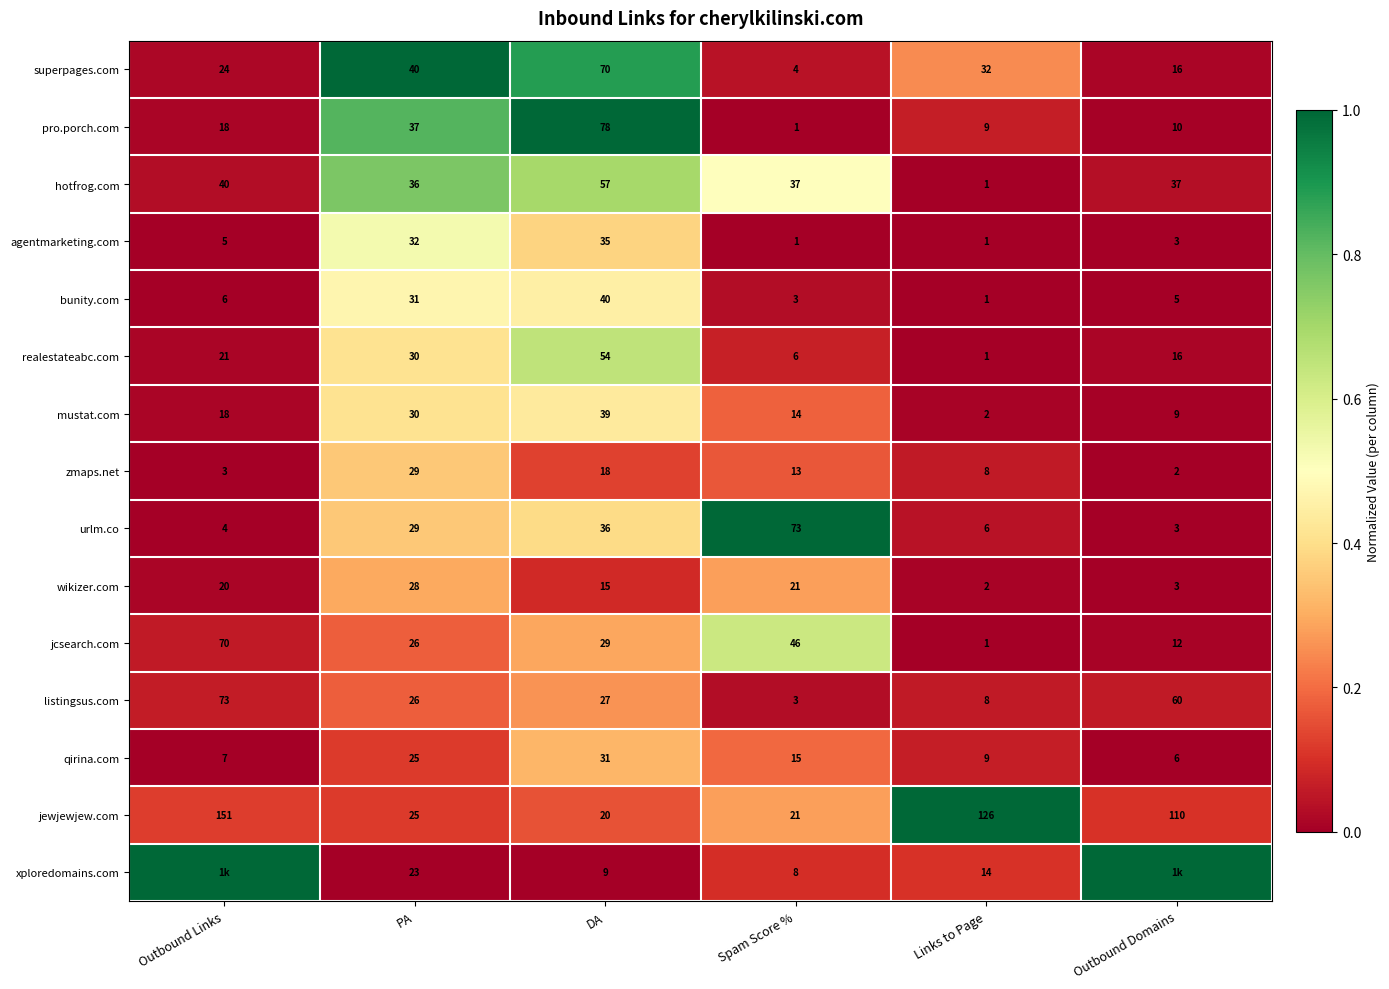

List the labels in order of realestateabc.com value, smallest first.

Links to Page, Spam Score %, Outbound Domains, Outbound Links, PA, DA